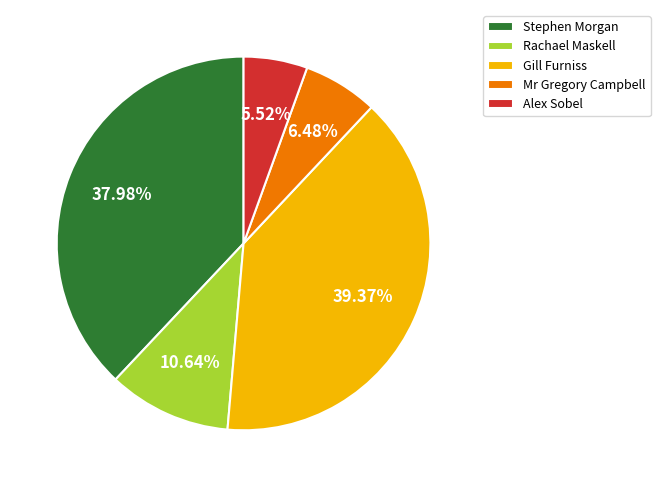

Is Mr Gregory Campbell the majority of the pie?

No